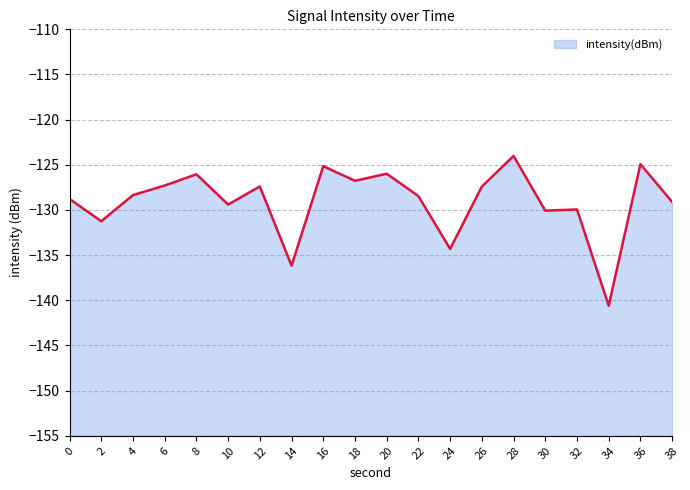

Does the chart display data point markers on the line(s)?

No